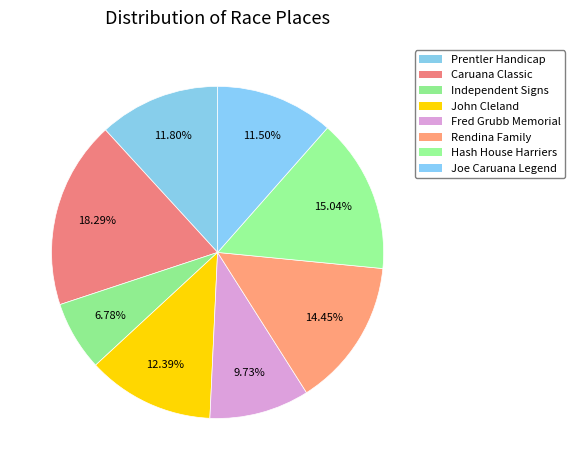

Count the number of slices in the pie.

8